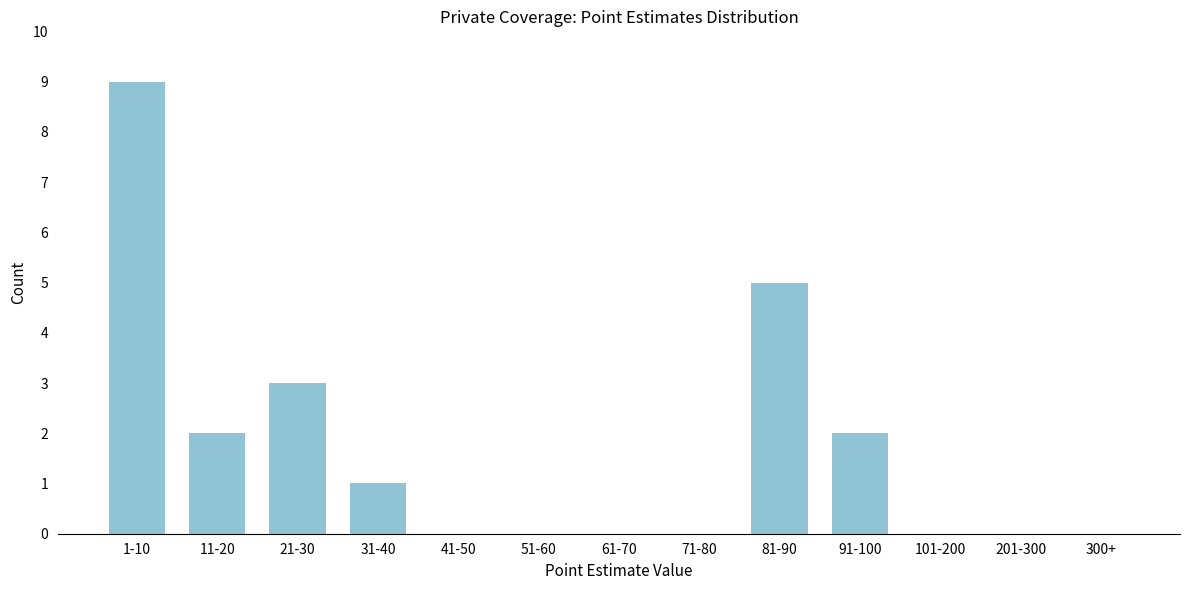

Reading left to right, extract all data points from this chart.

1-10=9	11-20=2	21-30=3	31-40=1	41-50=0	51-60=0	61-70=0	71-80=0	81-90=5	91-100=2	101-200=0	201-300=0	300+=0